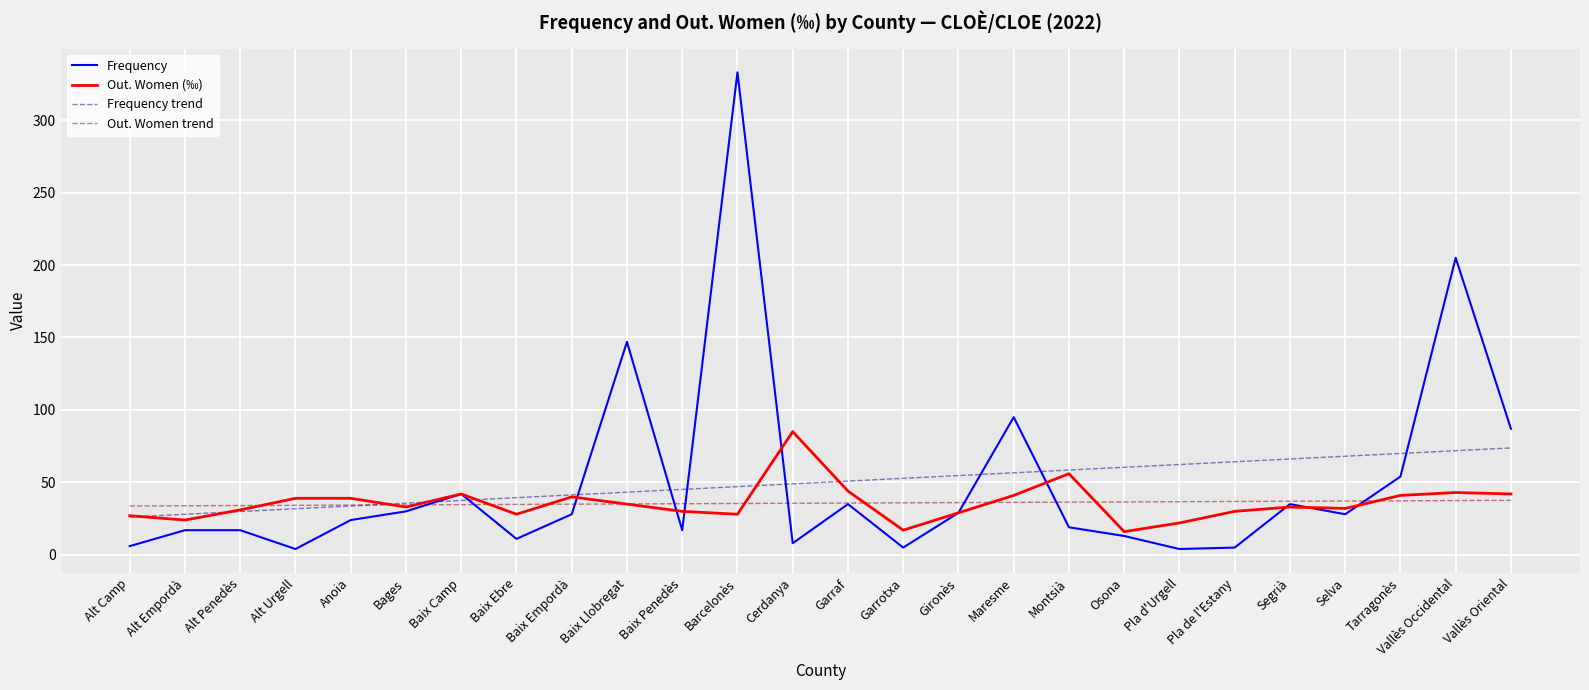

In Out. Women (‰), how many points are lower than both neighbors (excluding endpoints)?

7